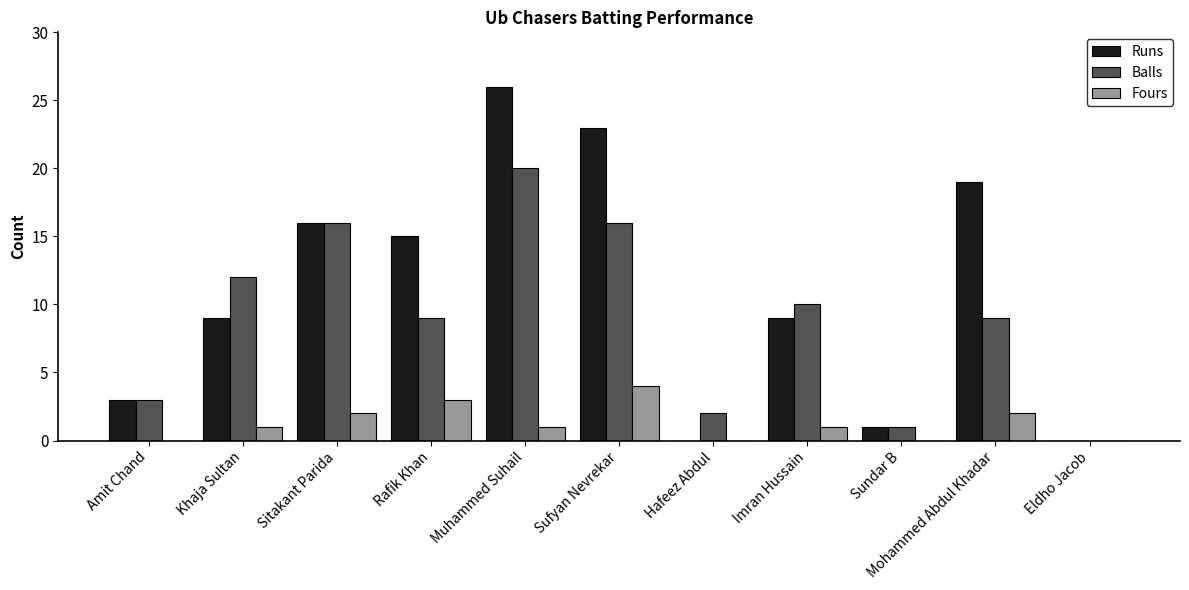

Is the value of Fours at Sitakant Parida greater than the value of Runs at Sitakant Parida?

No